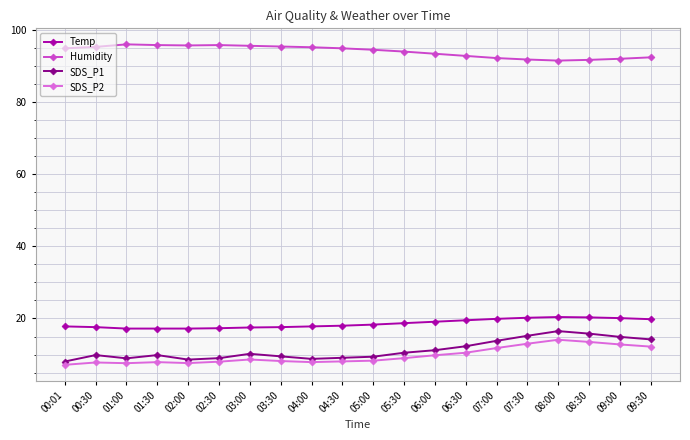

What is the lowest value of the Temp series?

17.2